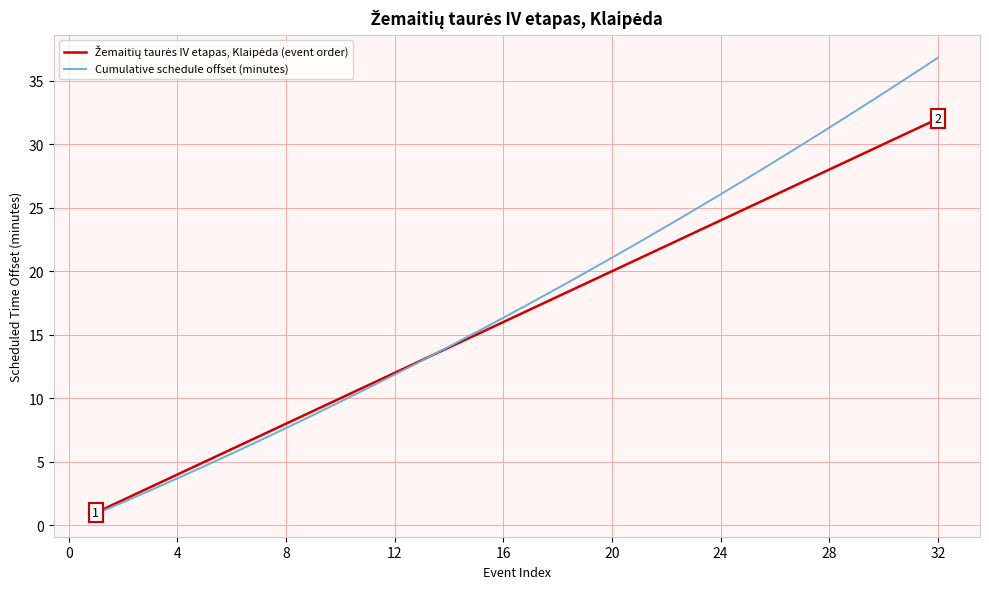

Which series has the widest spread of values?

Cumulative schedule offset (minutes)